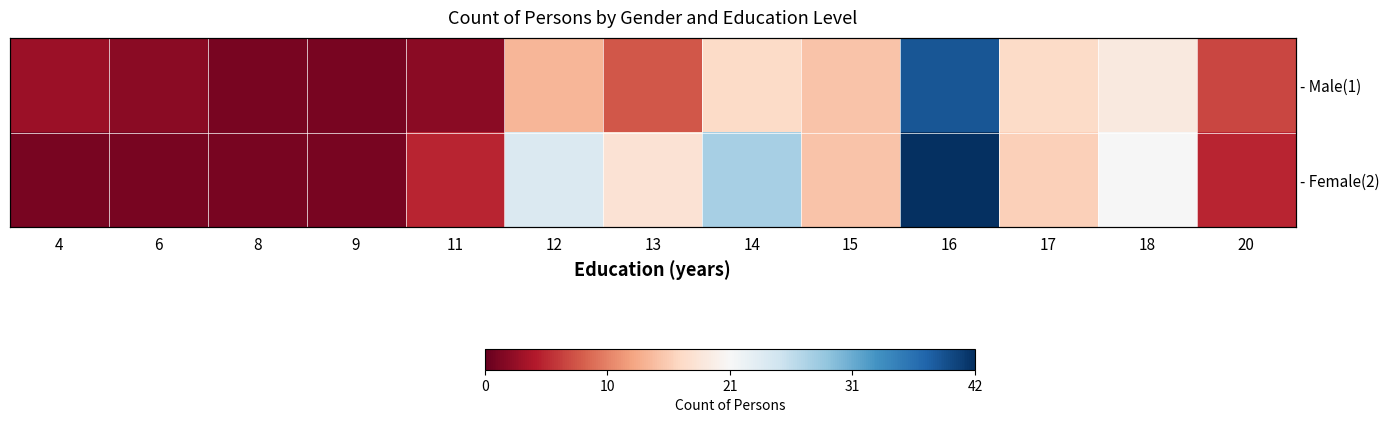

Is it true that - Male(1) equals 26 at 16?

False